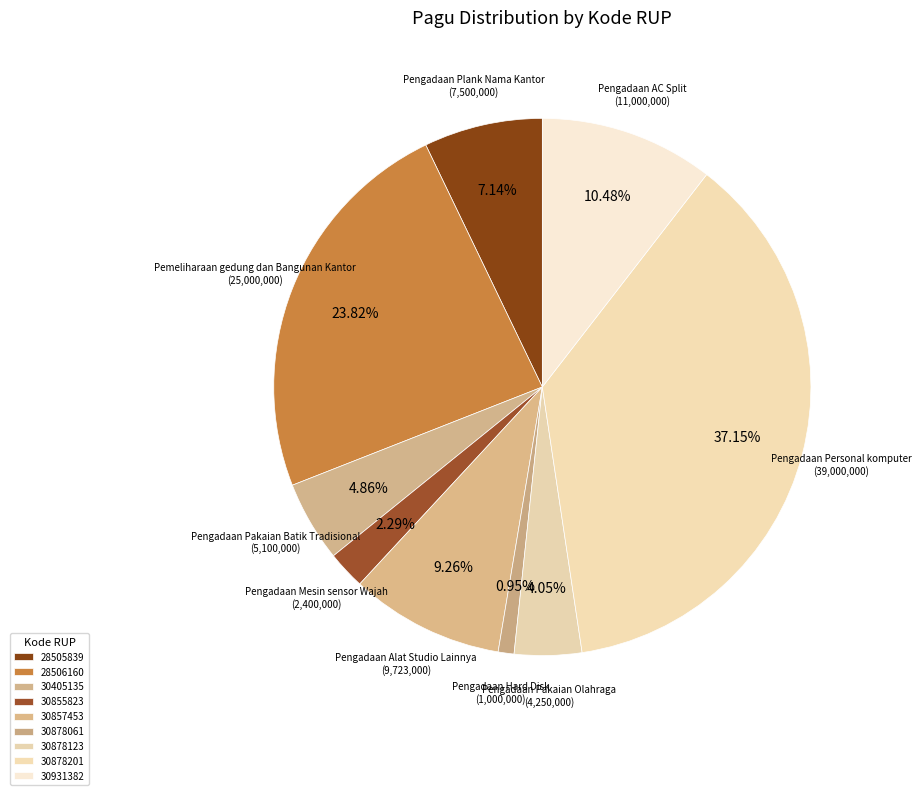

How many slices are in this pie chart?

9